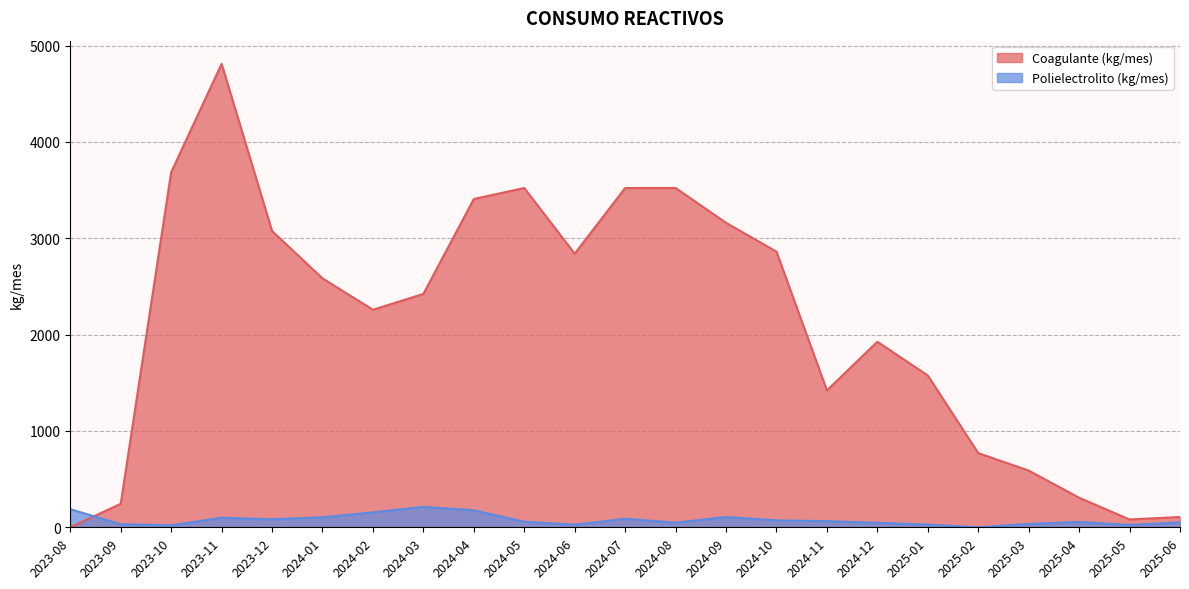

What is the difference between the Coagulante (kg/mes) values at 2023-10 and 2024-06?

845